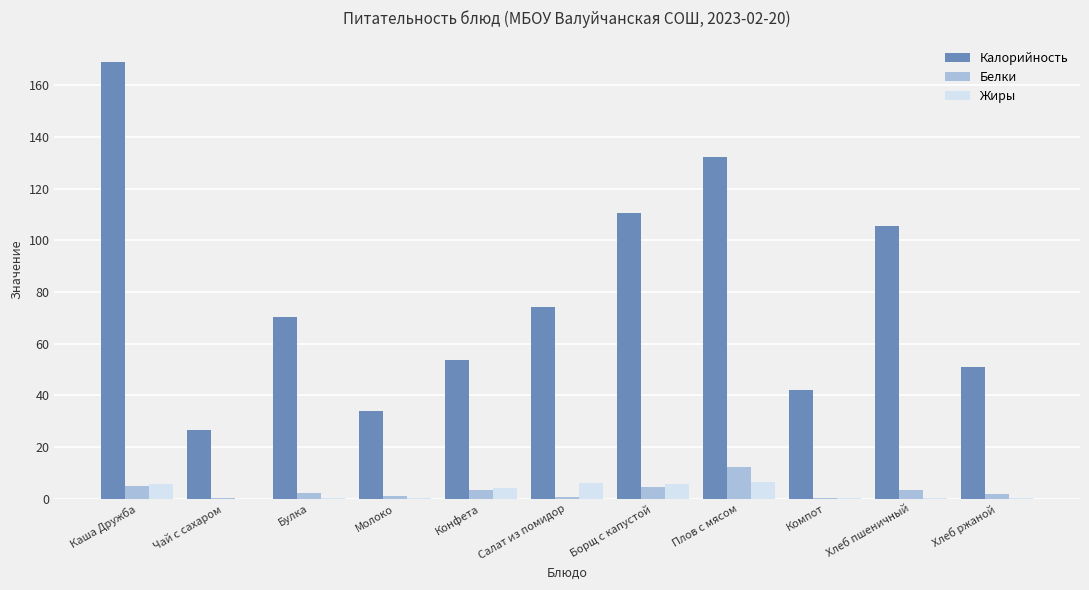

Read the Жиры value at Борщ с капустой.

5.7